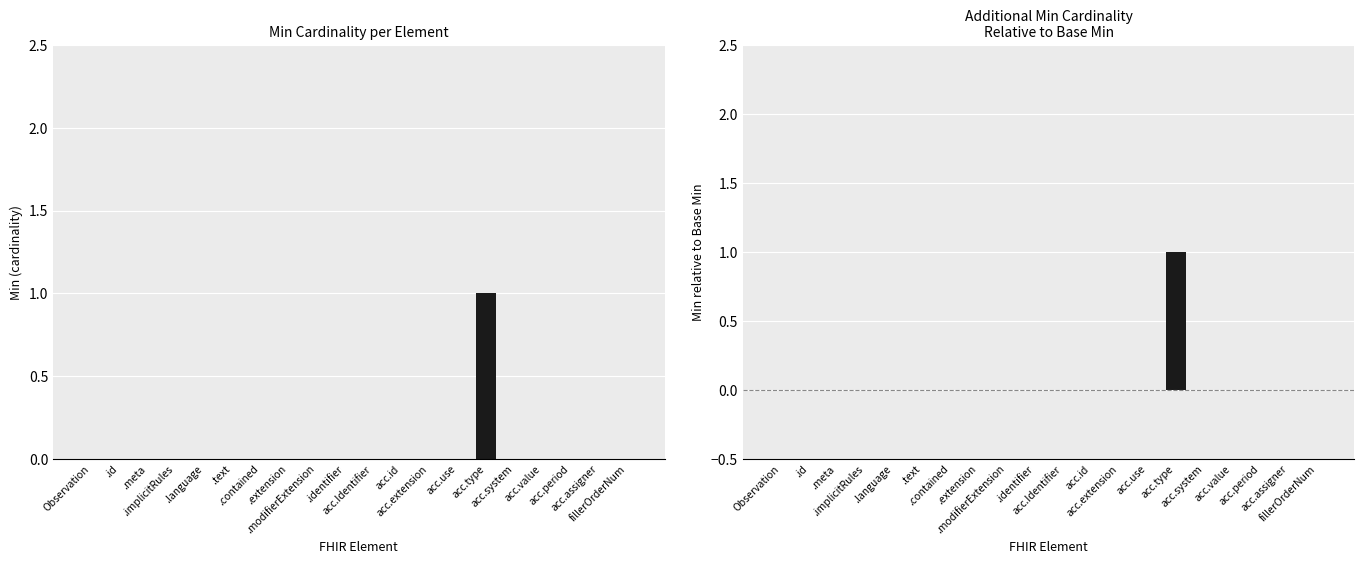

Reading left to right, transcribe all the data shown in this chart.

Min: 0	0	0	0	0	0	0	0	0	0	0	0	0	0	1	0	0	0	0	0
Min - Base Min: 0	0	0	0	0	0	0	0	0	0	0	0	0	0	1	0	0	0	0	0